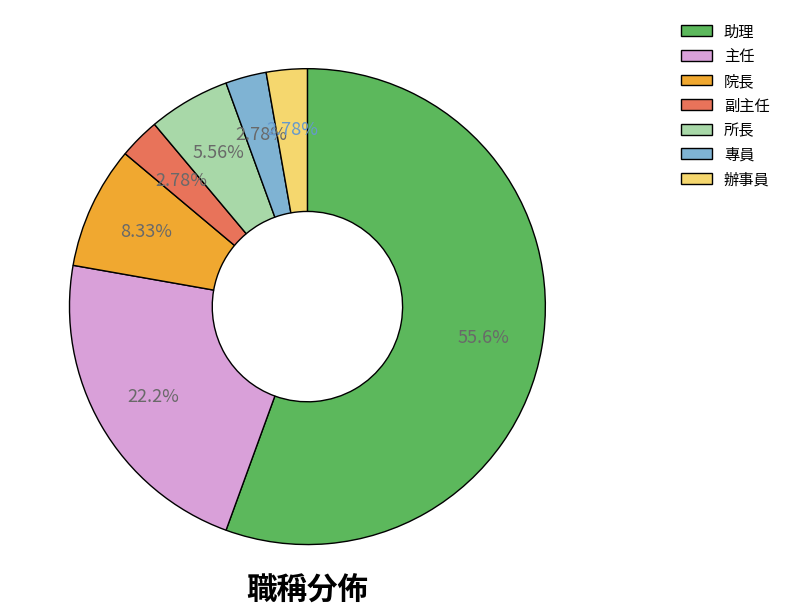

Combined, do 副主任 and 專員 account for over 50%?

No